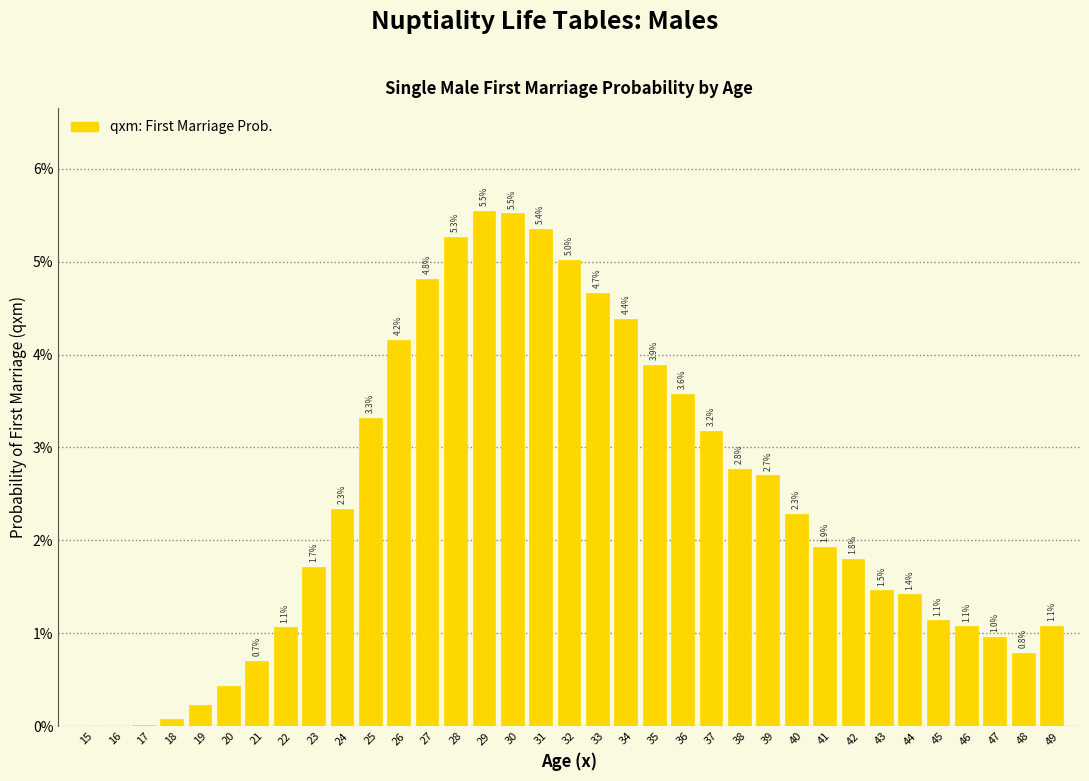

What is the maximum value shown in the chart?

5.5